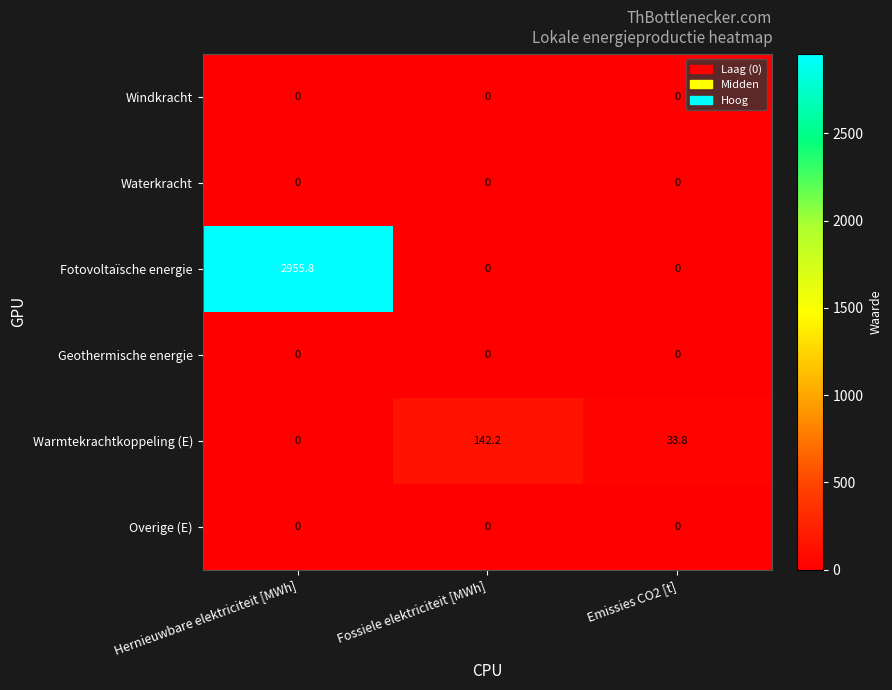

Between Hernieuwbare elektriciteit [MWh] and Fossiele elektriciteit [MWh], which series saw the biggest shift?

Fotovoltaïsche energie